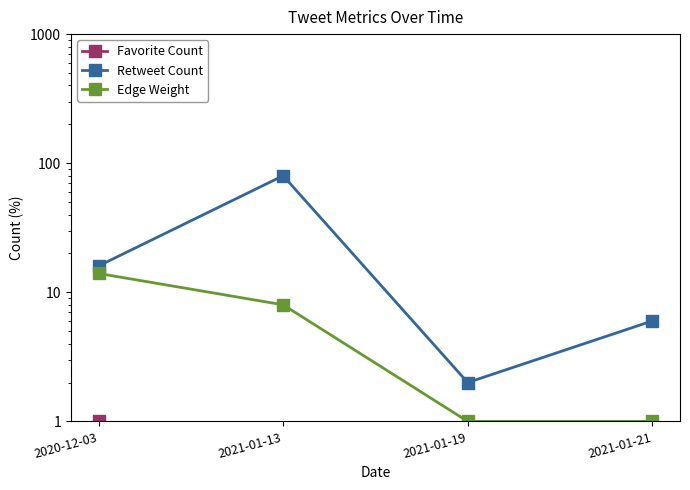

What are all the series names shown in the legend?

Favorite Count, Retweet Count, Edge Weight